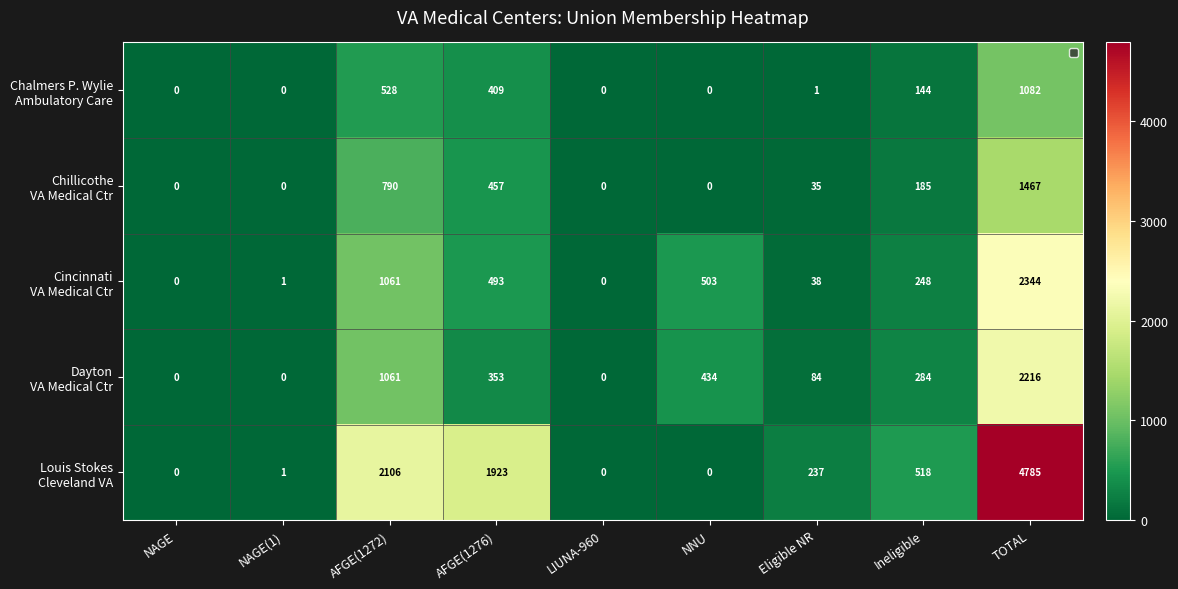

What is the maximum value shown in the chart?

4785